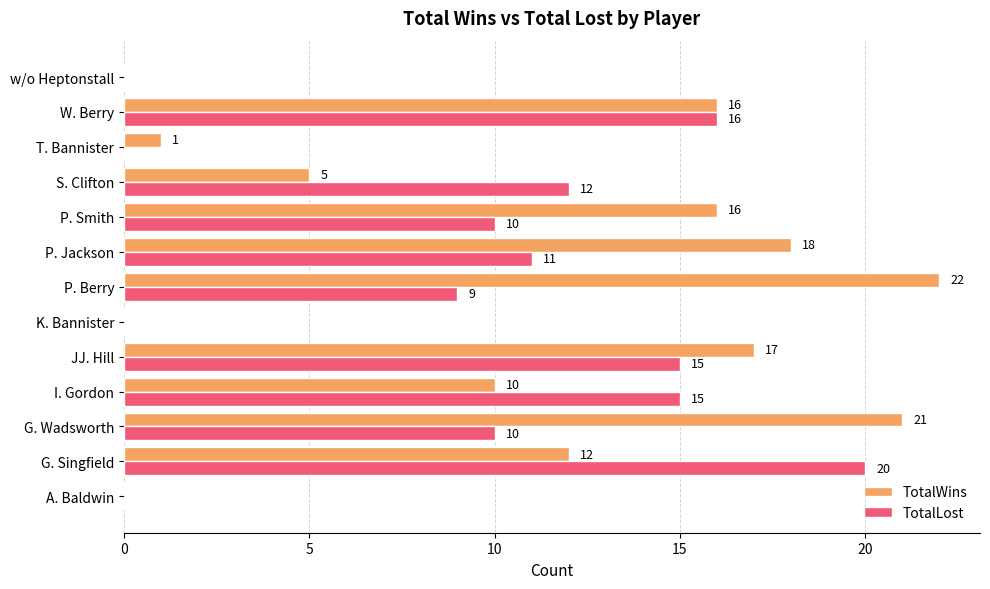

Is the value of TotalWins at w/o Heptonstall greater than the value of TotalLost at P. Berry?

No